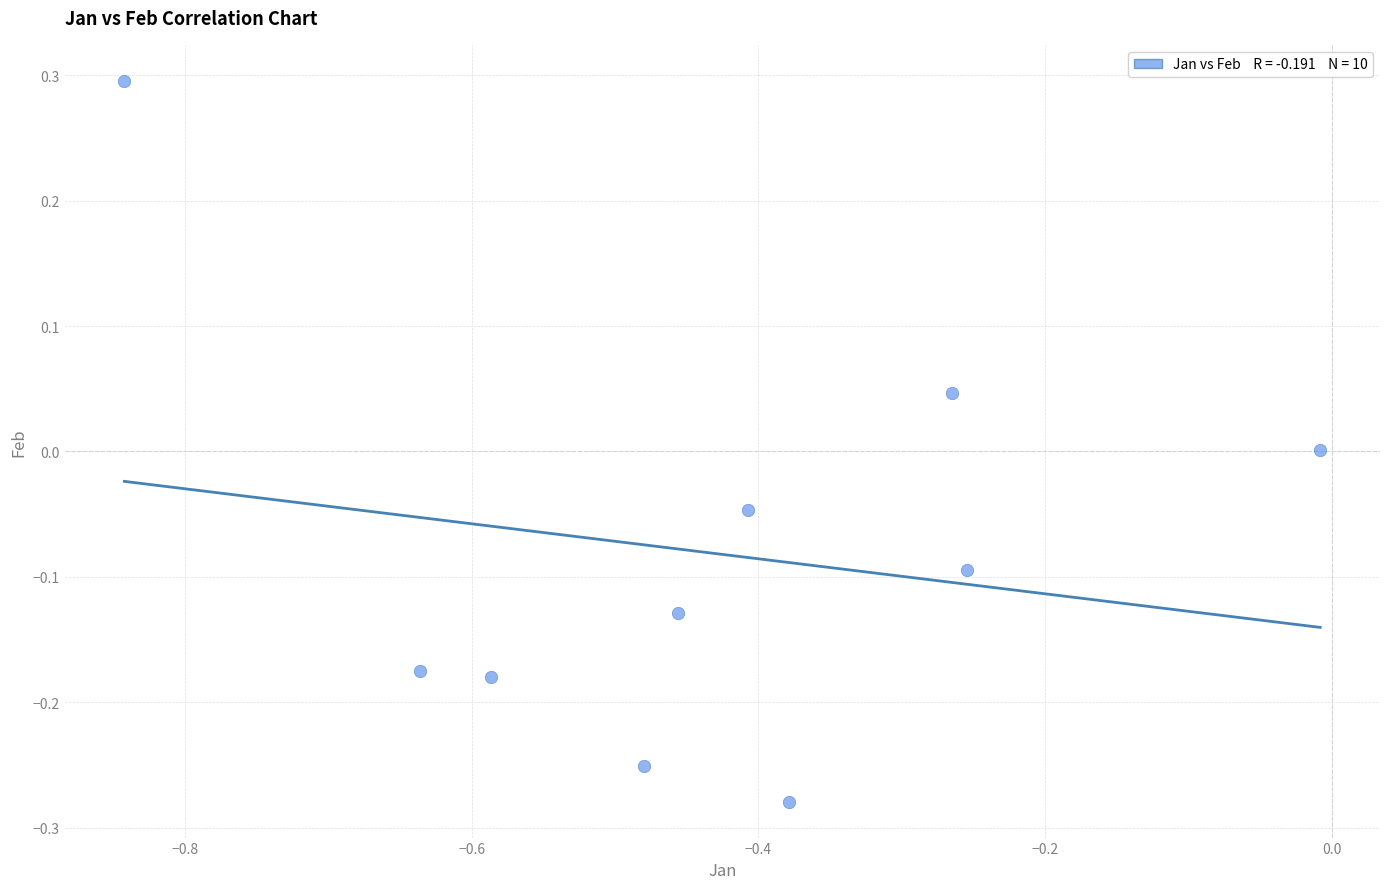

What is the range of X values (max minus min)?

0.8